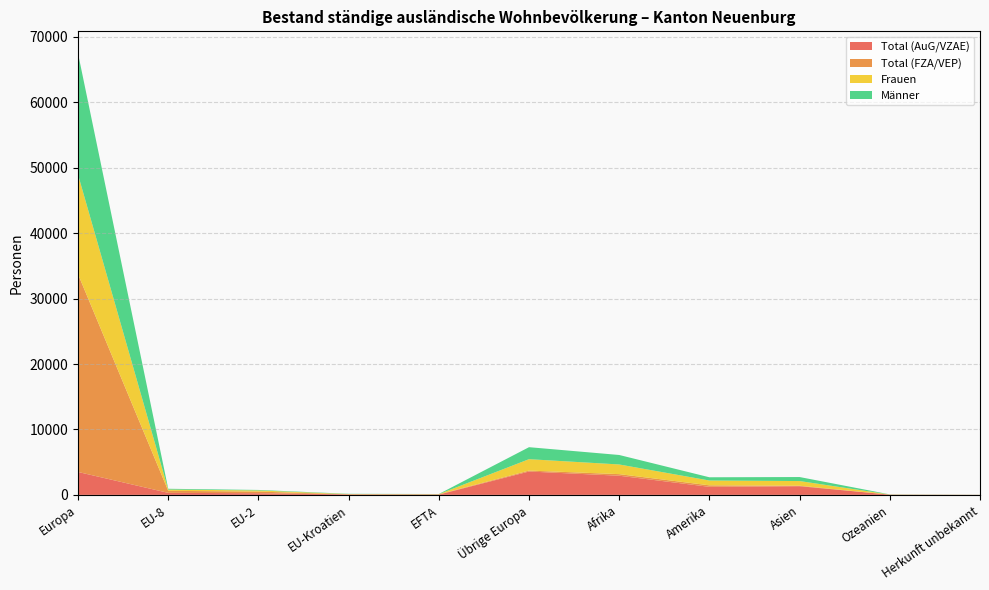

Reading left to right, transcribe all the data shown in this chart.

Total (AuG/VZAE): 3503	311	252	81	45	3572	2928	1231	1329	36	13
Total (FZA/VEP): 30231	311	252	4	45	146	242	229	70	4	3
Frauen: 15209	189	174	42	23	1739	1479	736	716	18	5
Männer: 18525	122	78	39	22	1833	1449	495	613	18	8